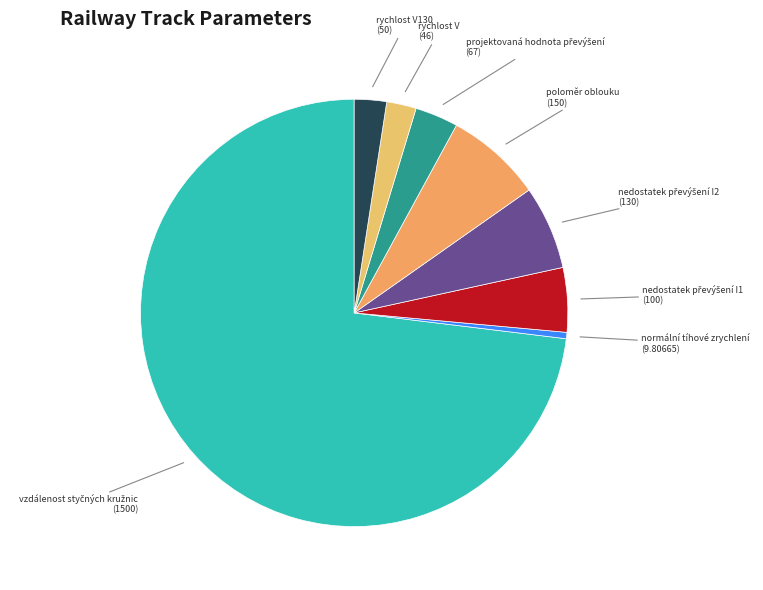

Do rychlost V130 (50) and rychlost V (46) together represent more than half of the pie?

No